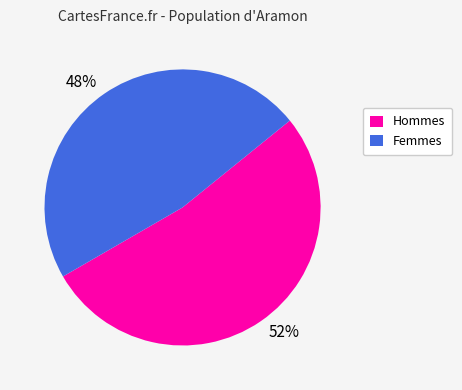

Approximately how many times larger is the value at 48% compared to 52%?

0.9